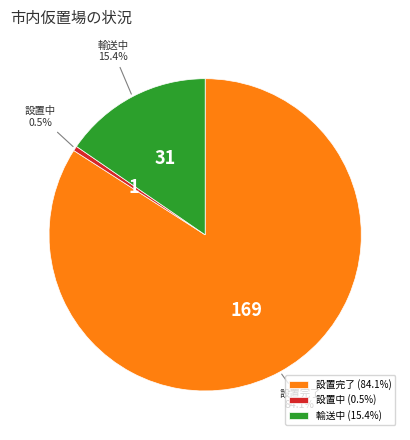

Which has a higher value, 輸送中 or 設置完了?

設置完了